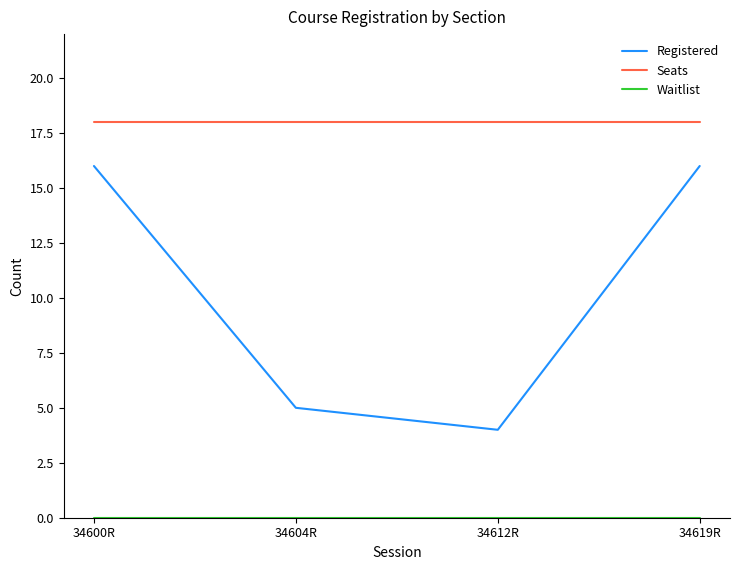

What is the difference between the second highest and second lowest values in the Registered series?

11